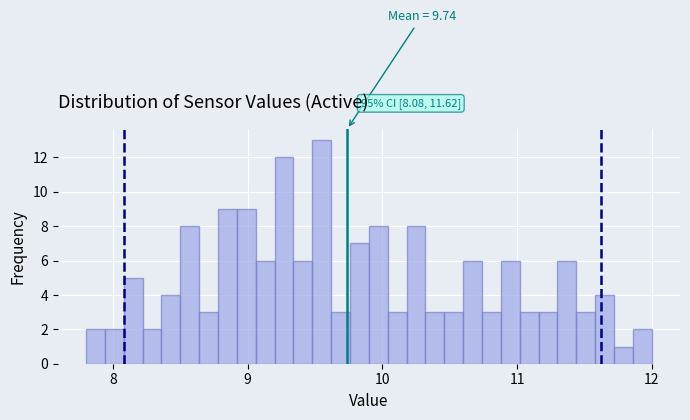

Read against the x-axis, roughly where is the centre of the tallest bar?

9.6